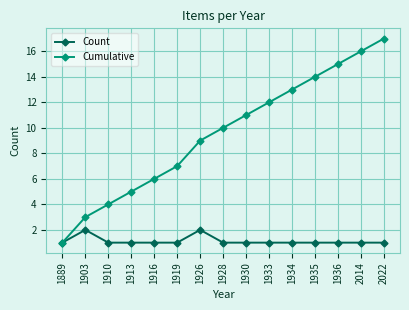

How many data points does each series have?

15